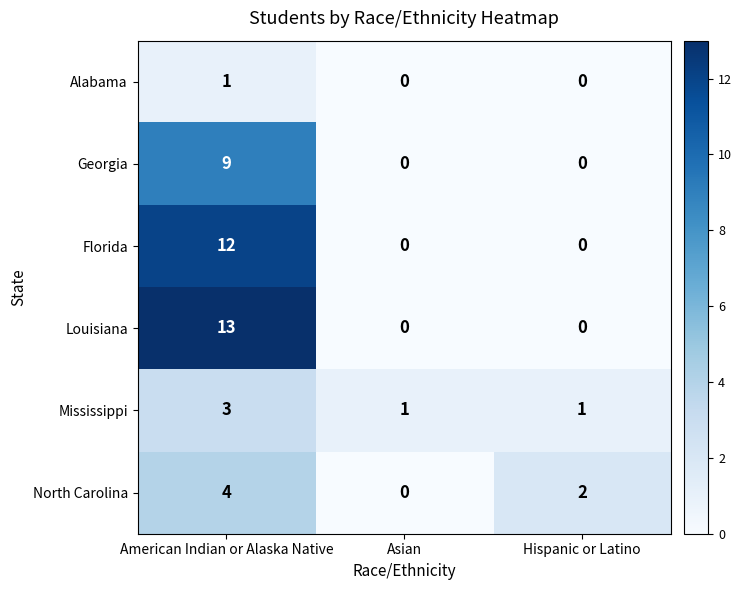

What is the total value across all series at Hispanic or Latino?

3